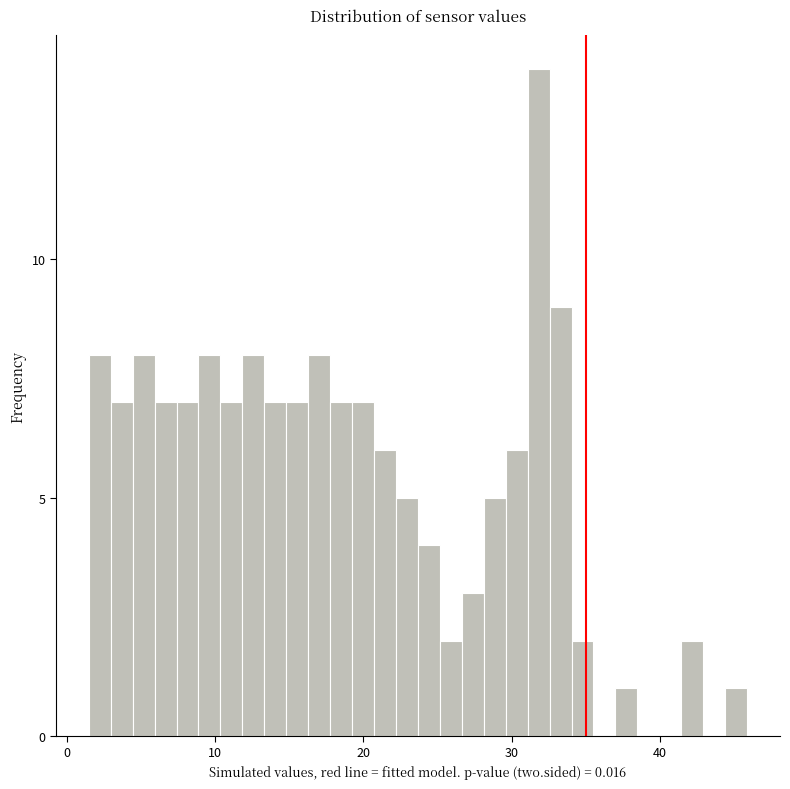

Read against the x-axis, roughly where is the centre of the tallest bar?

32